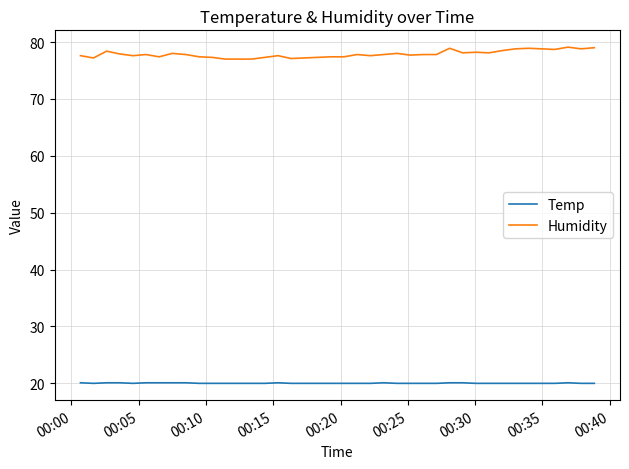

What is the highest value of the Temp series?

20.1